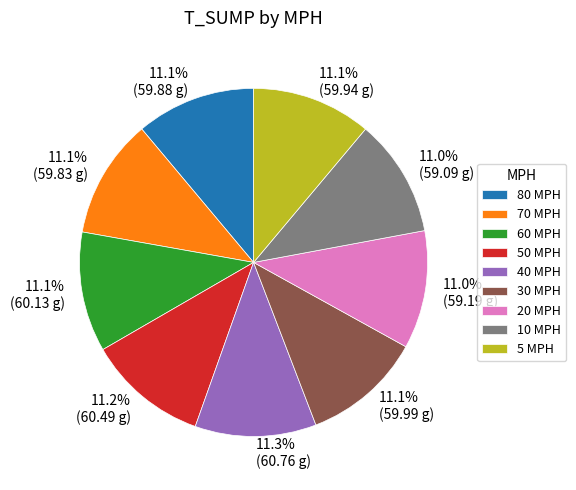

Is there any slice that represents more than half of the pie?

No